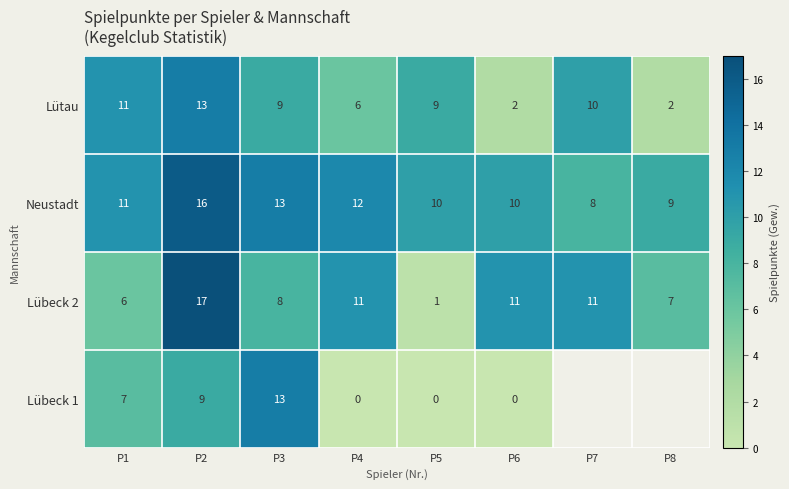

What is the difference between the maximum and second lowest values in the Neustadt series?

7